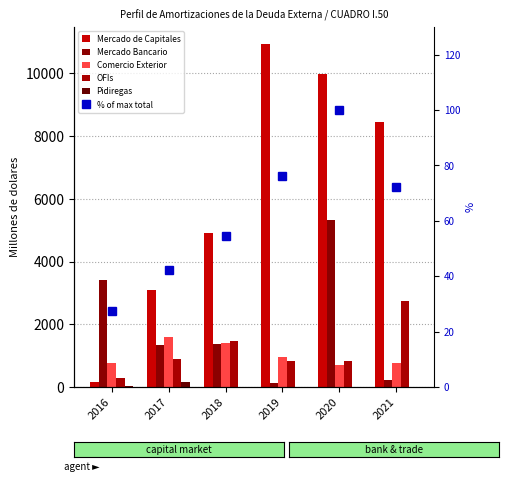

Between 2019 and 2016, which is larger?

2019